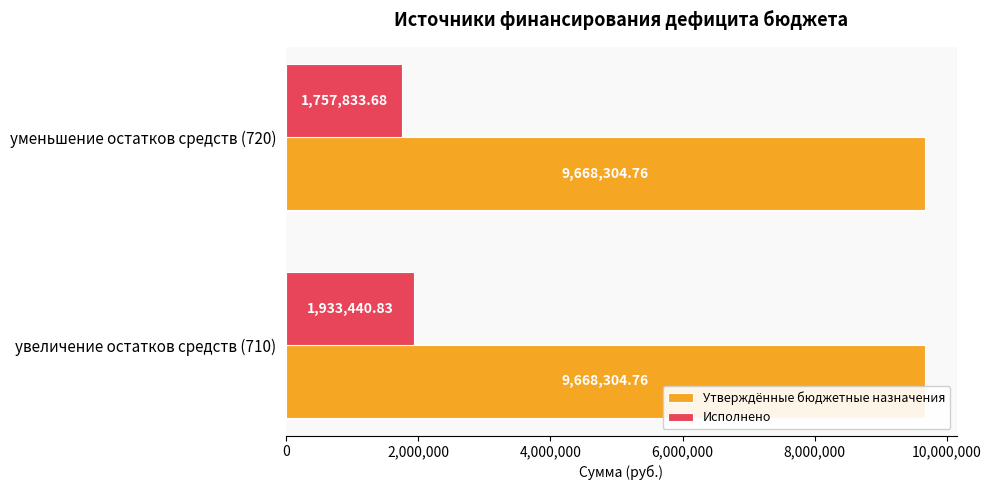

At уменьшение остатков средств (720), list the series in order from largest to smallest.

Утверждённые бюджетные назначения, Исполнено